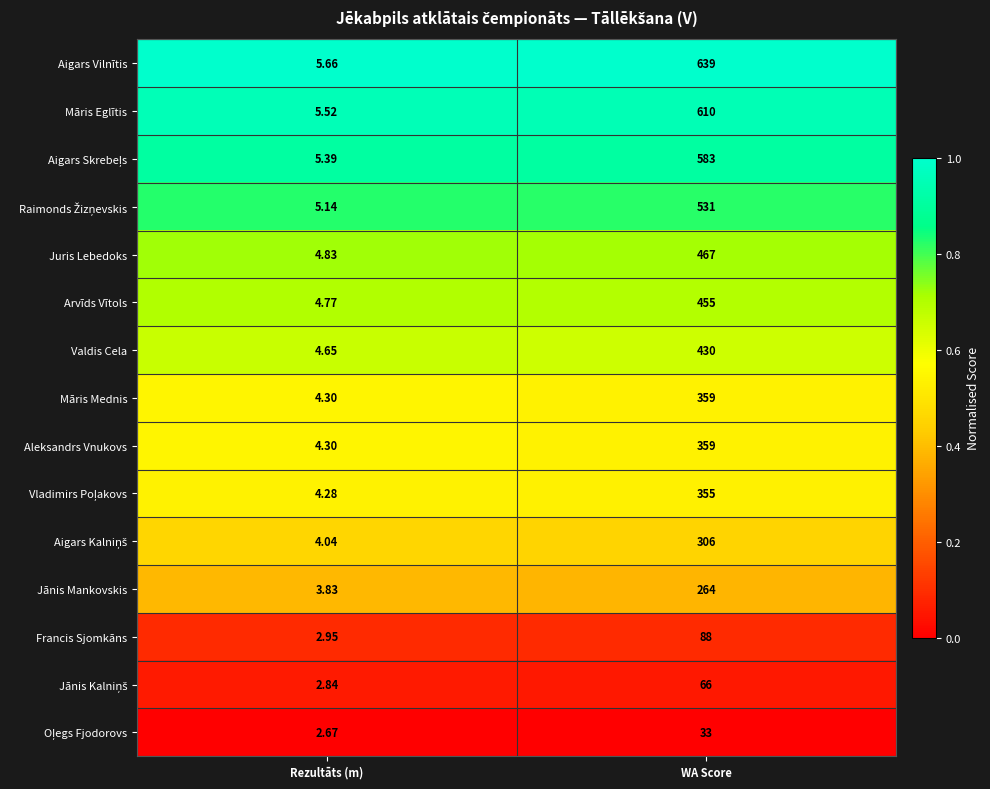

Between Rezultāts (m) and WA Score, which series saw the biggest shift?

Aigars Vilnītis